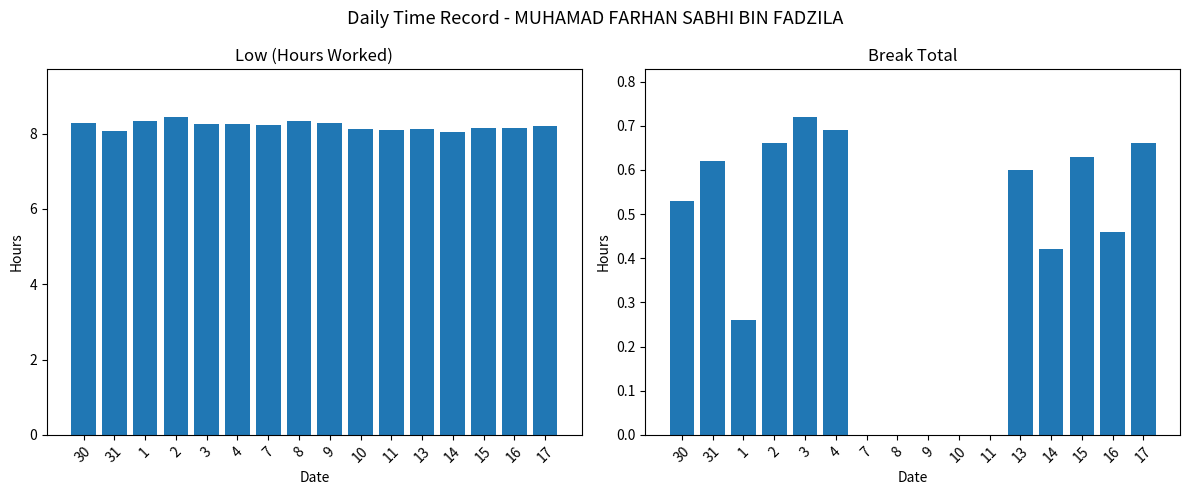

Is it true that Break Total equals 0.5 at 16?

True